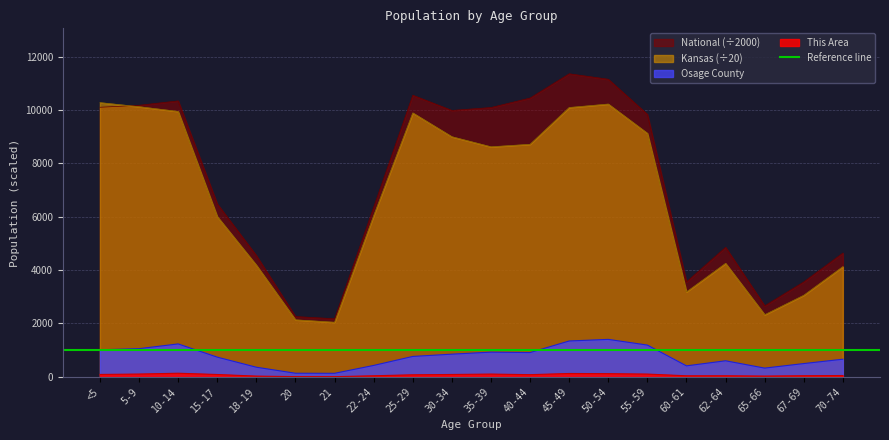

How many distinct data groups are displayed?

4